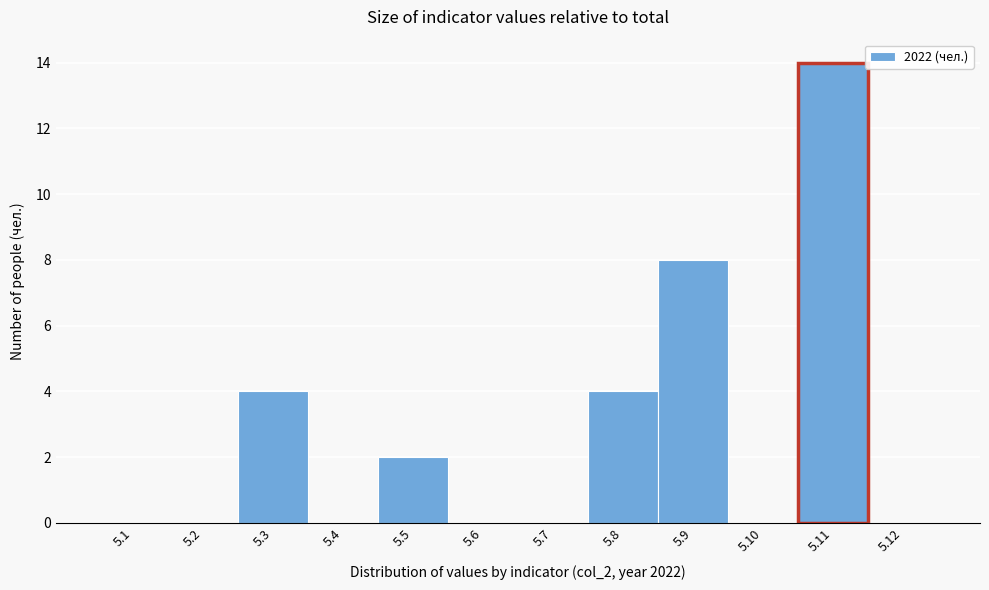

Reading left to right, list all the values displayed in this chart.

5.1=0	5.2=0	5.3=4	5.4=0	5.5=2	5.6=0	5.7=0	5.8=4	5.9=8	5.10=0	5.11=14	5.12=0